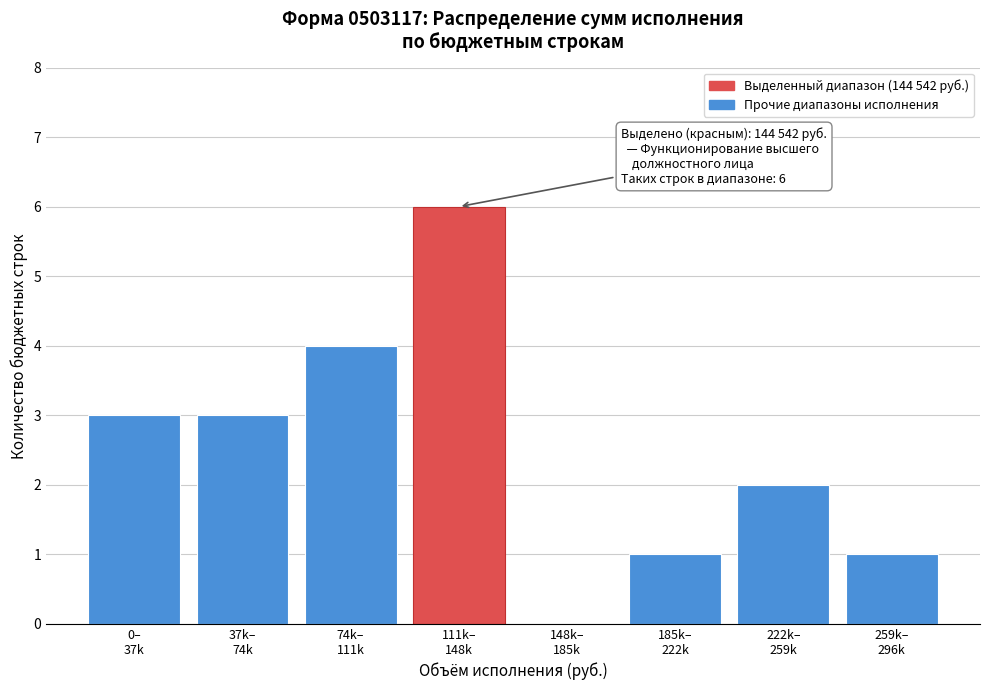

What is the sum of all values?

20